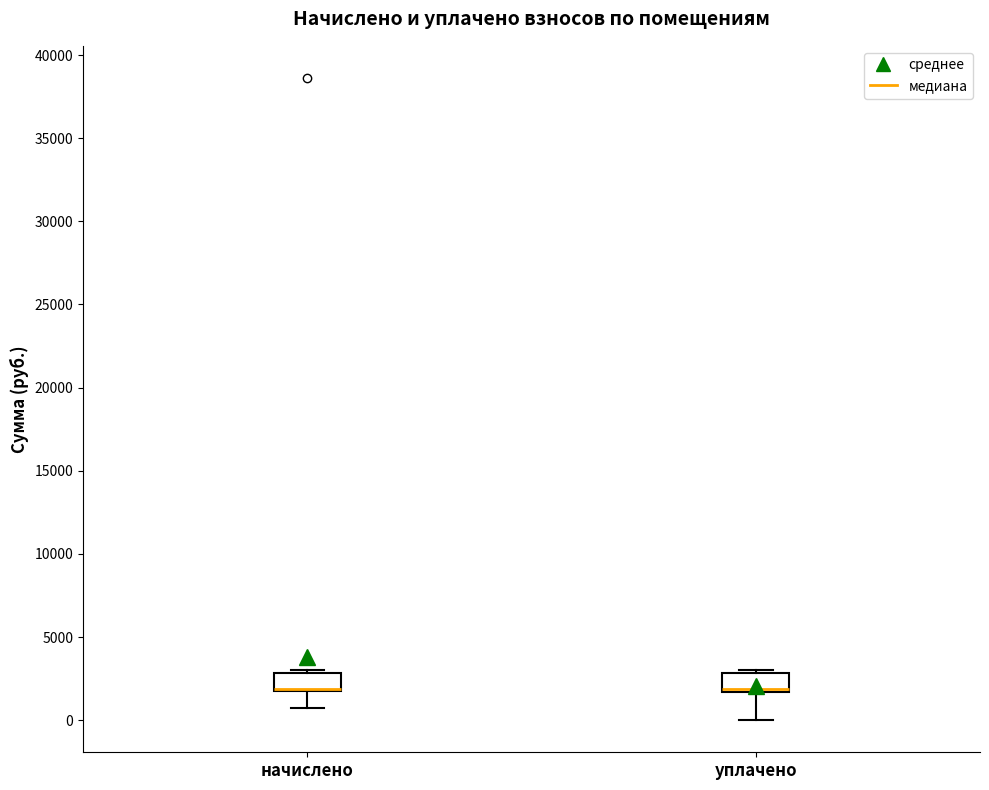

Where does the lower whisker of the box for начислено end on the y-axis? The values are not printed on the chart, so give them approximately, as read against the axis.

500